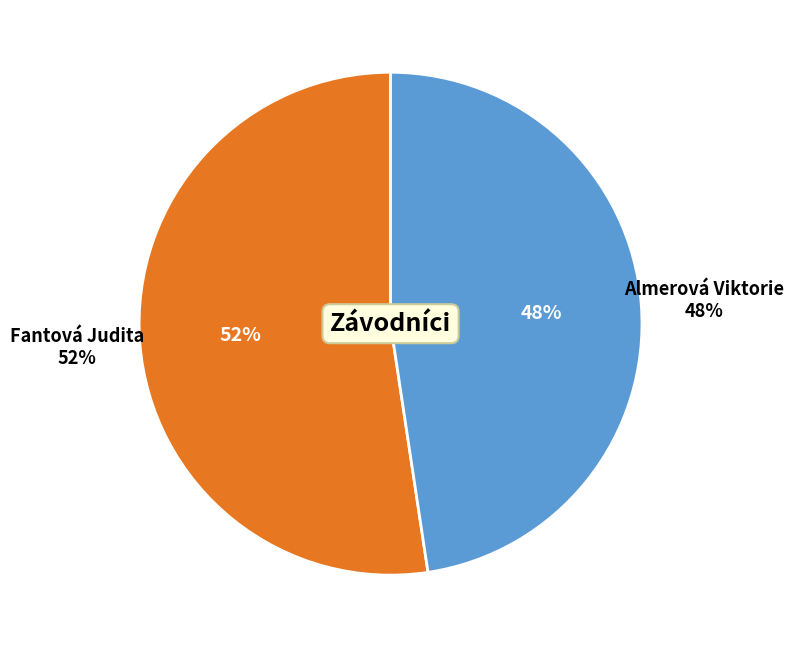

To the nearest percent, what percentage of the pie is Almerová Viktorie?

48%